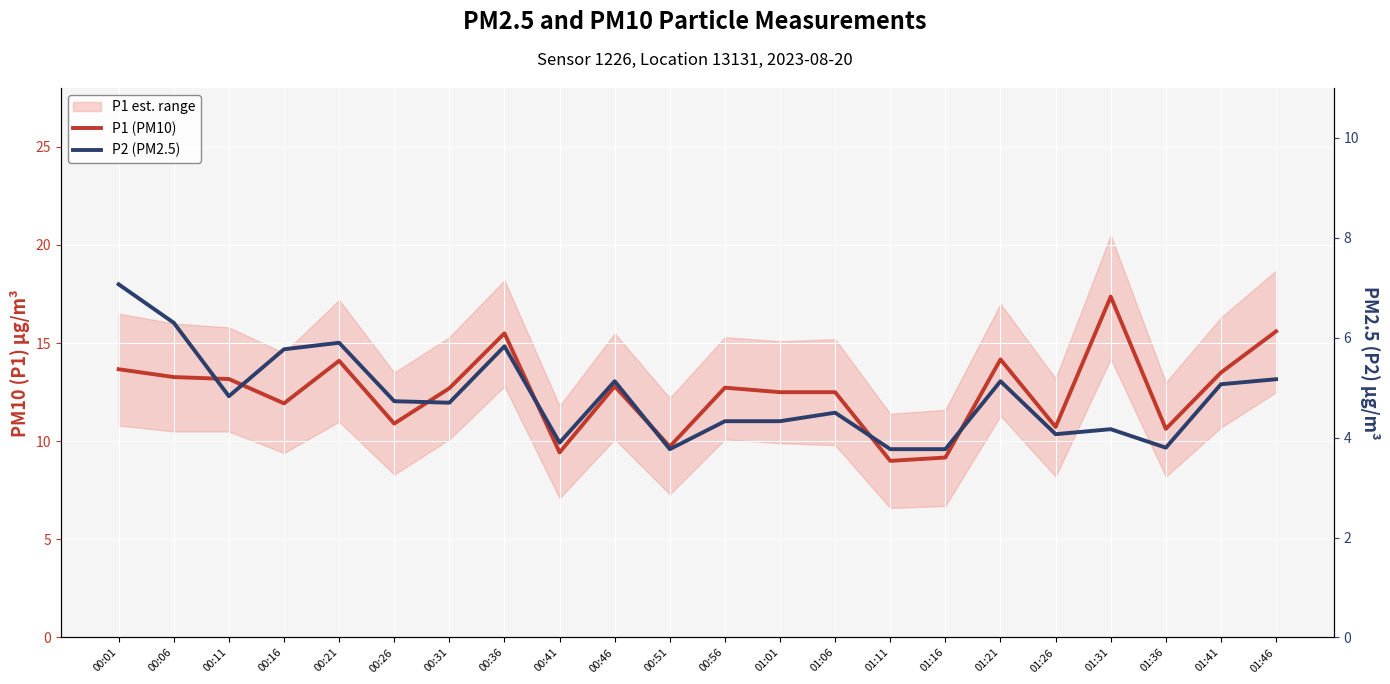

What is the highest value of the P1 (PM10) series?

17.4